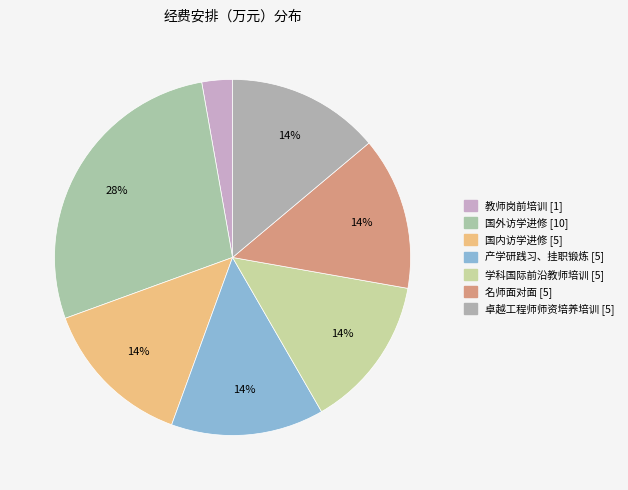

What is the change in value from 教师岗前培训 to 国内访学进修?

+4